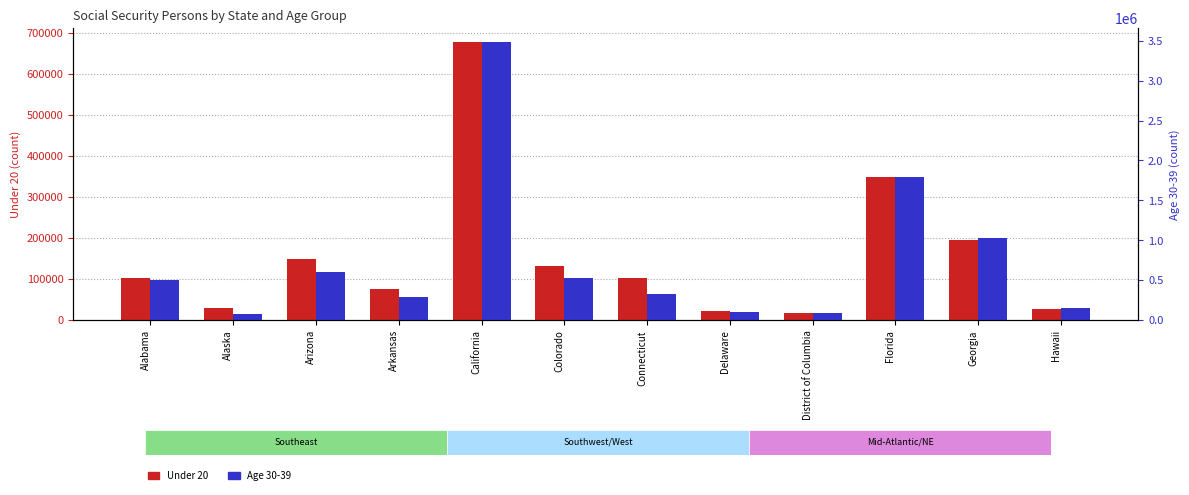

What is the label of the 1st bar from the left?

Alabama